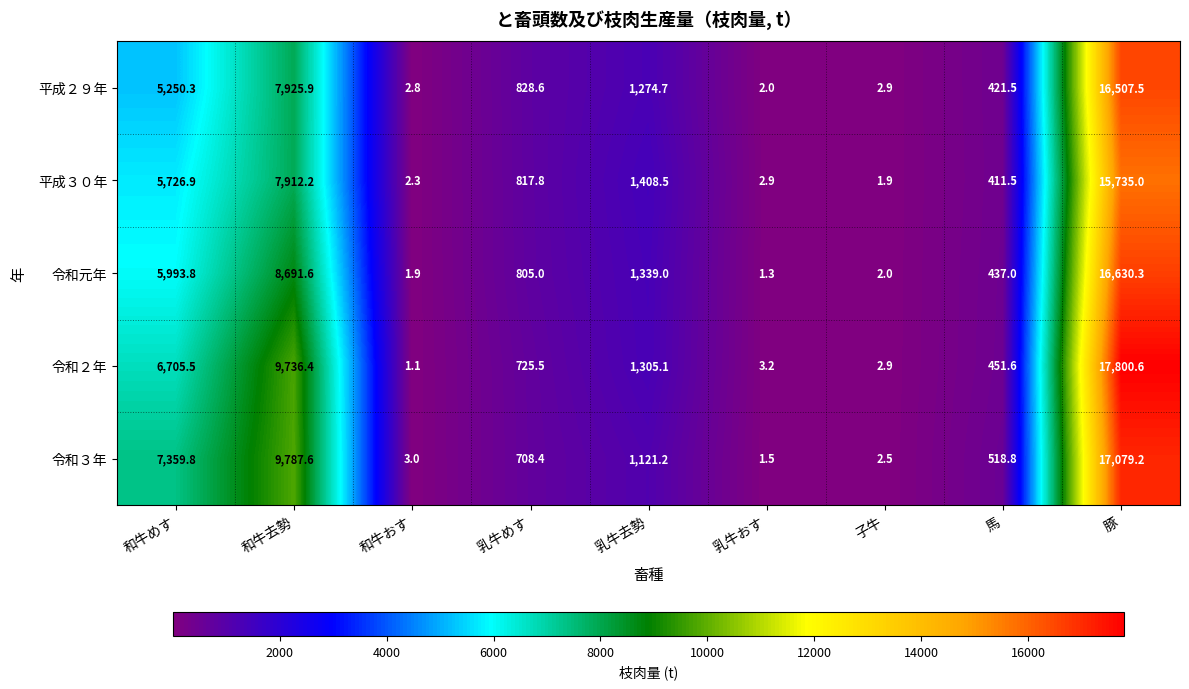

What is the total value across all series at 和牛去勢?

44053.7